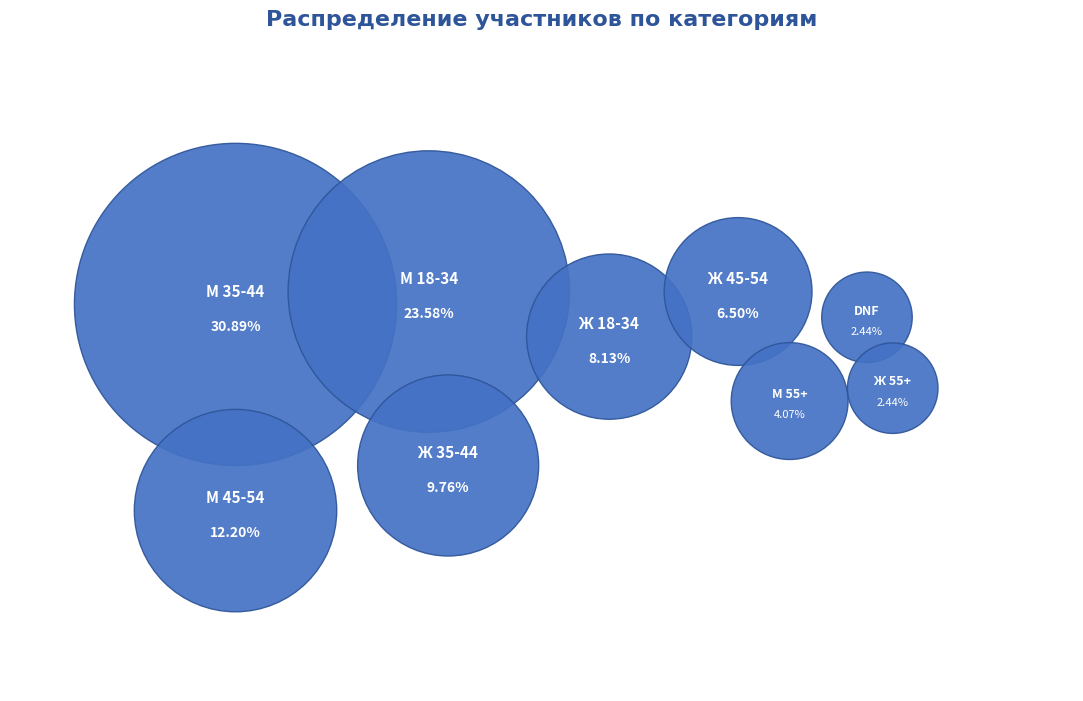

Is it true that Ж 35-44 is 18% of the pie?

False